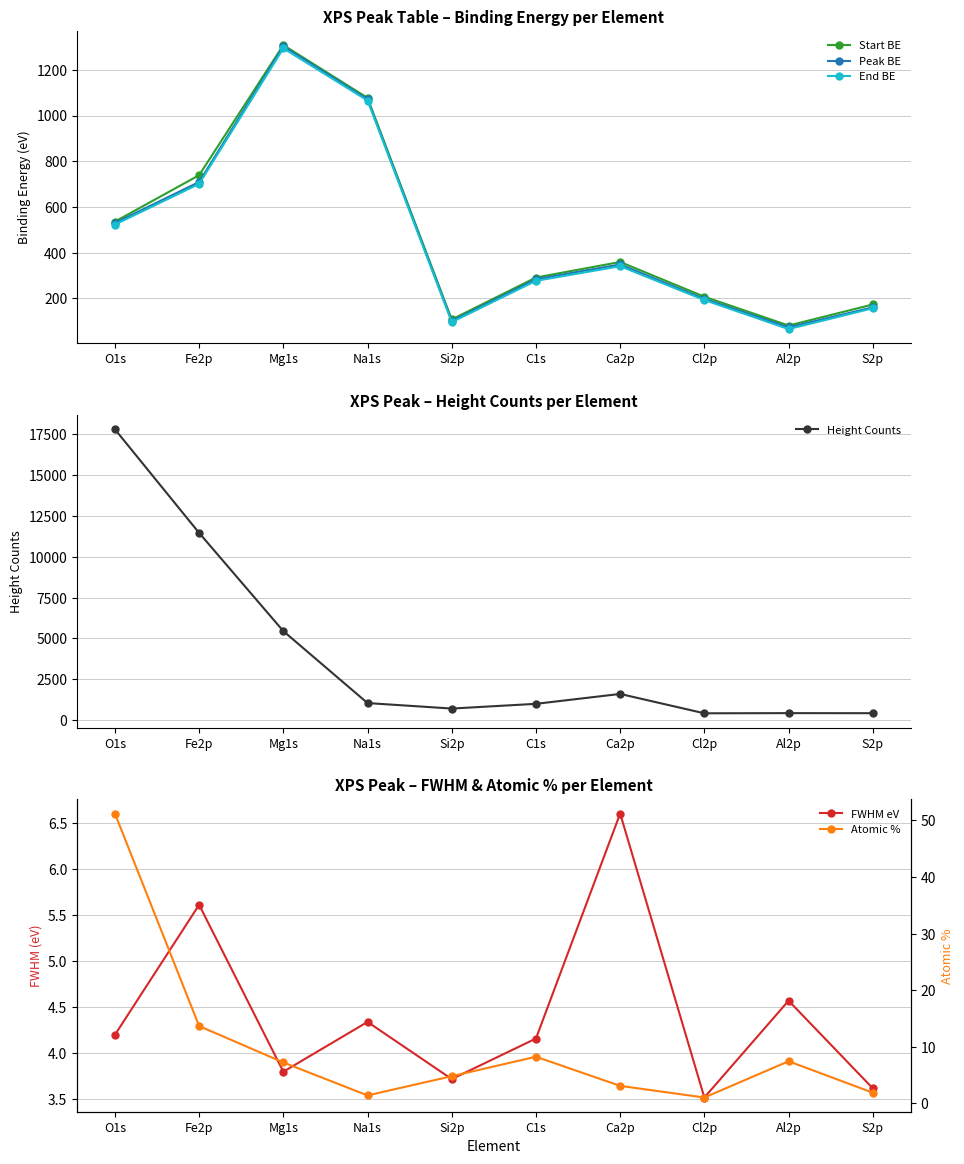

The value of Peak BE at Ca2p is 453.4. True or false?

False